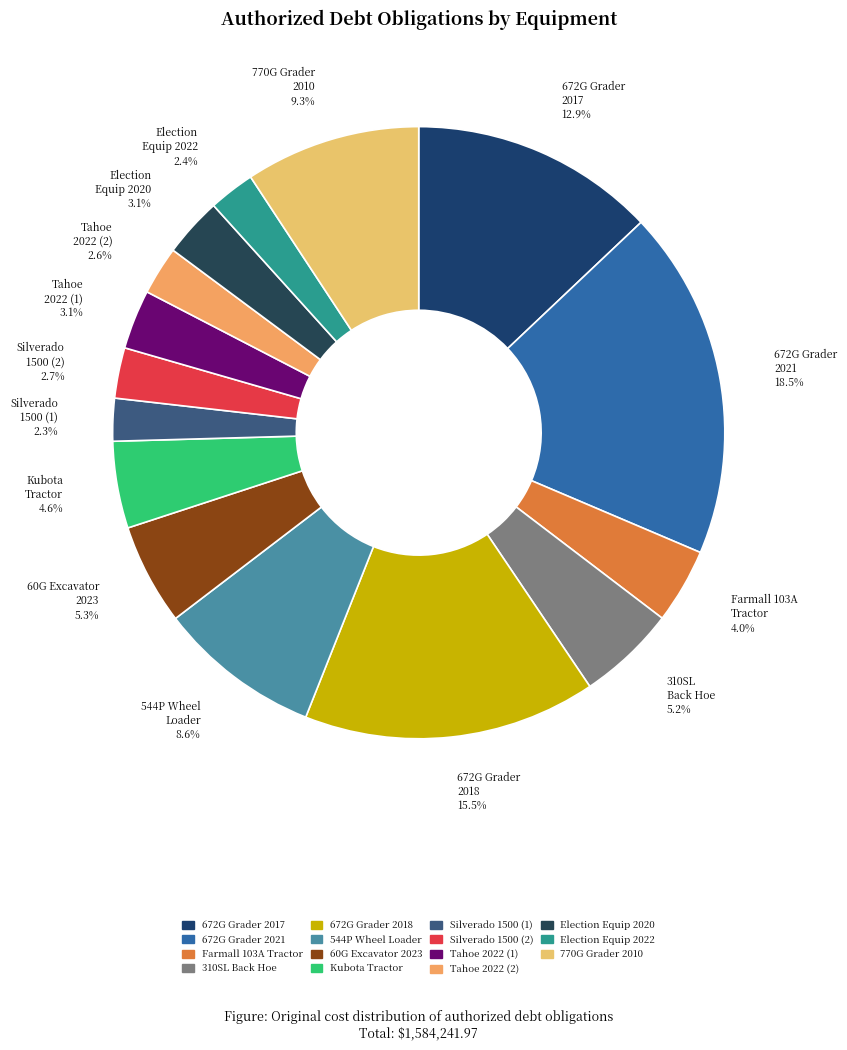

Does any single category account for the majority?

No